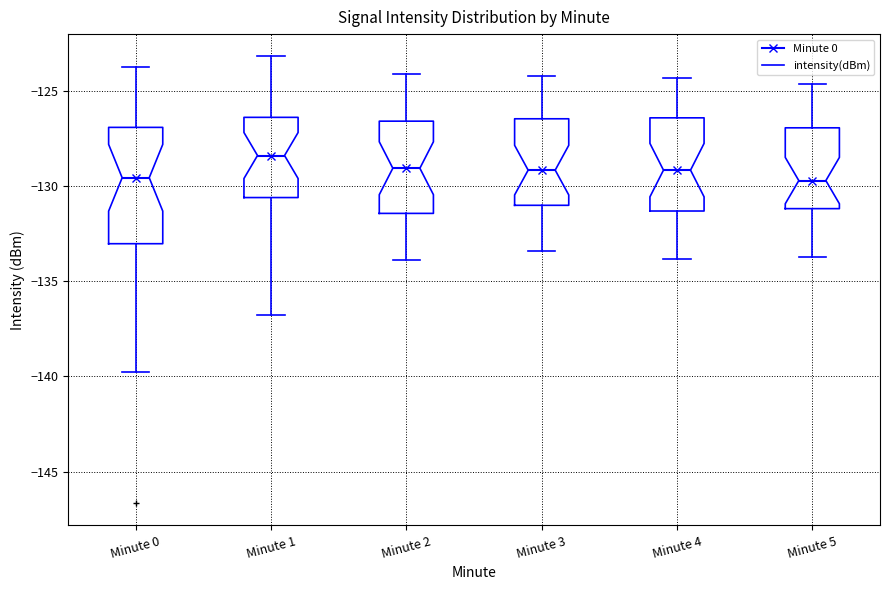

Reading left to right, transcribe this box plot: for each box, give where its median line is, the range the box spans, and where its two whiskers end, as read against the y-axis. The values are not printed on the chart, so give them approximately, as read against the axis.

Minute 0: median -129.5, box -133.0 to -127.0, whiskers -139.5 to -123.5
Minute 1: median -128.5, box -130.5 to -126.5, whiskers -137.0 to -123.0
Minute 2: median -129.0, box -131.5 to -126.5, whiskers -134.0 to -124.0
Minute 3: median -129.0, box -131.0 to -126.5, whiskers -133.5 to -124.0
Minute 4: median -129.0, box -131.5 to -126.5, whiskers -134.0 to -124.5
Minute 5: median -129.5, box -131.0 to -127.0, whiskers -133.5 to -124.5